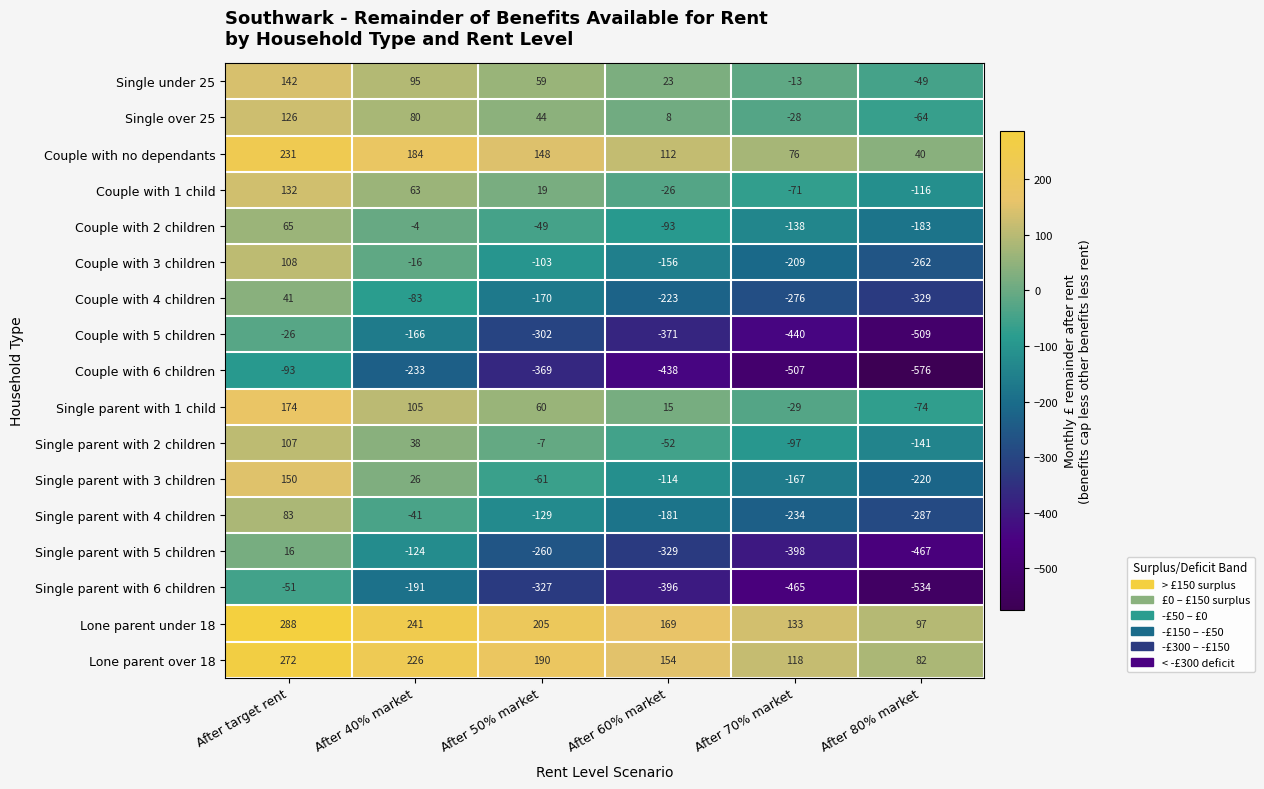

What is the average value of the Couple with 4 children series?

-173